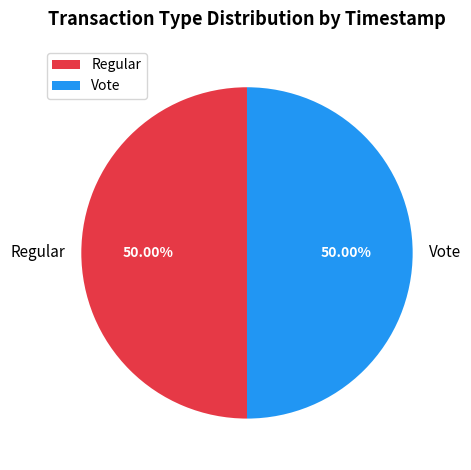

To the nearest percent, what portion does Regular represent?

50%